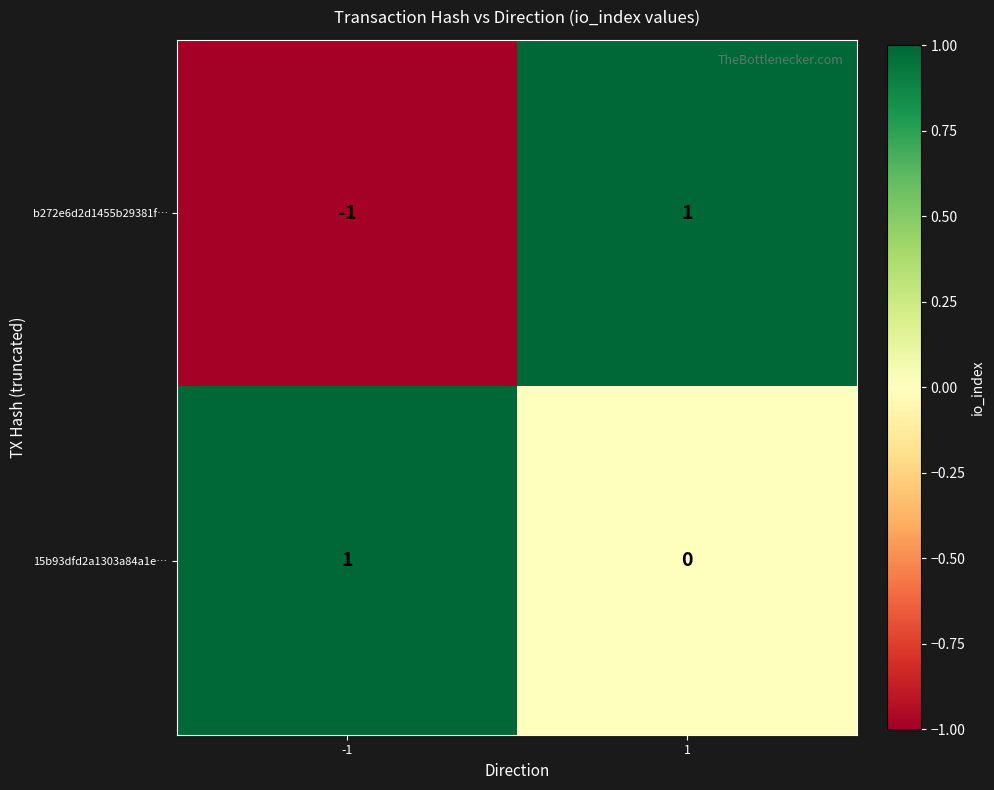

True or false: b272e6d2d1455b29381f… has a value of -1 at -1.

True